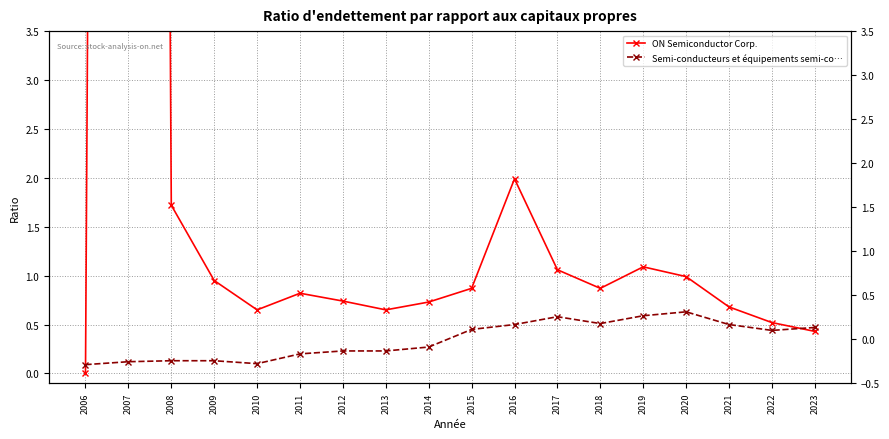

The value of Semi-conducteurs et équipements semi-co… at 2023 is 0.1. True or false?

False